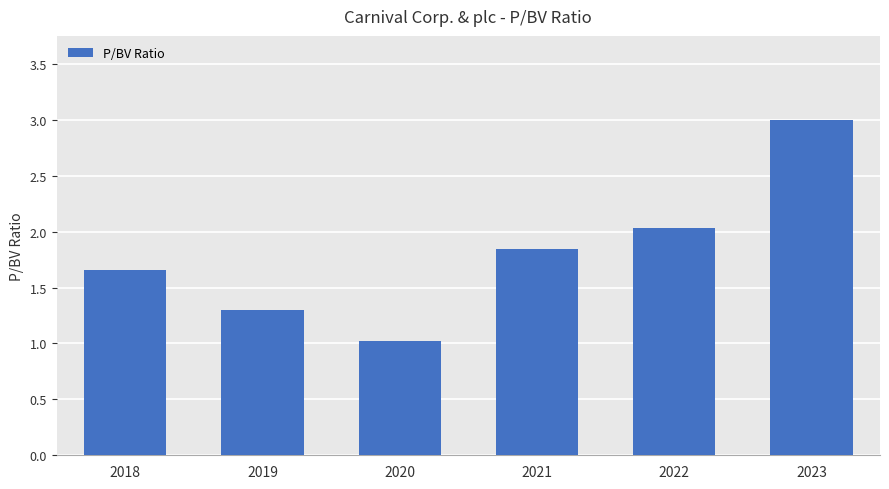

Does the chart contain any negative values?

No